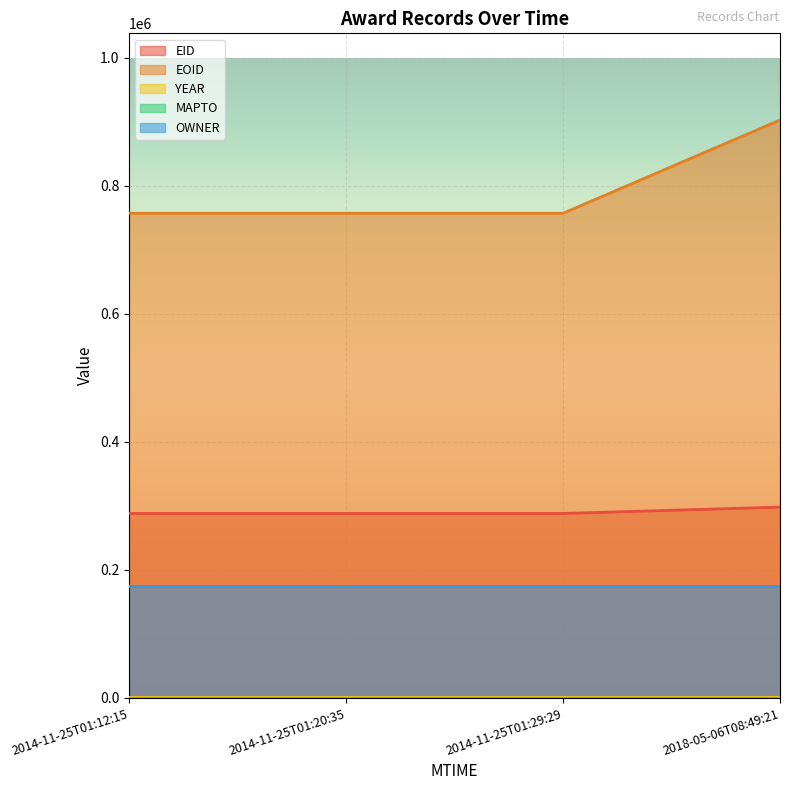

What is the average value of the OWNER series?

174876